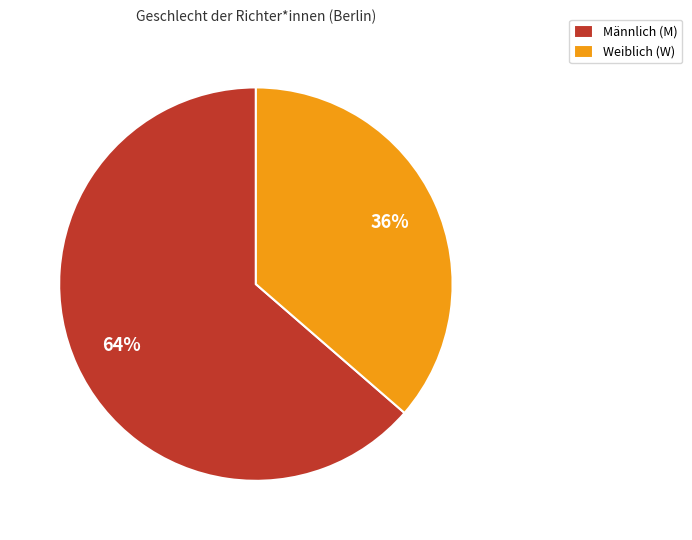

To the nearest percent, what is the combined percentage of Weiblich (W) and Männlich (M)?

100%